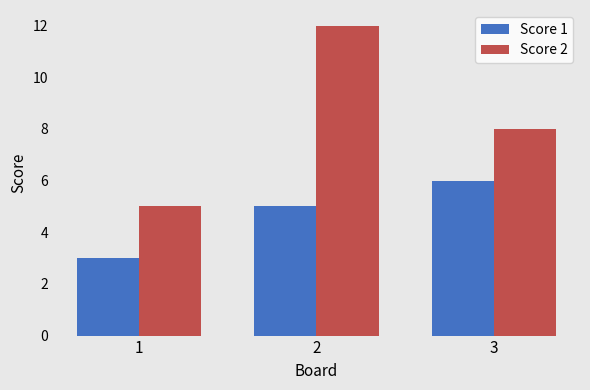

What is the value of the Score 1 bar at the 3rd from the left?

6